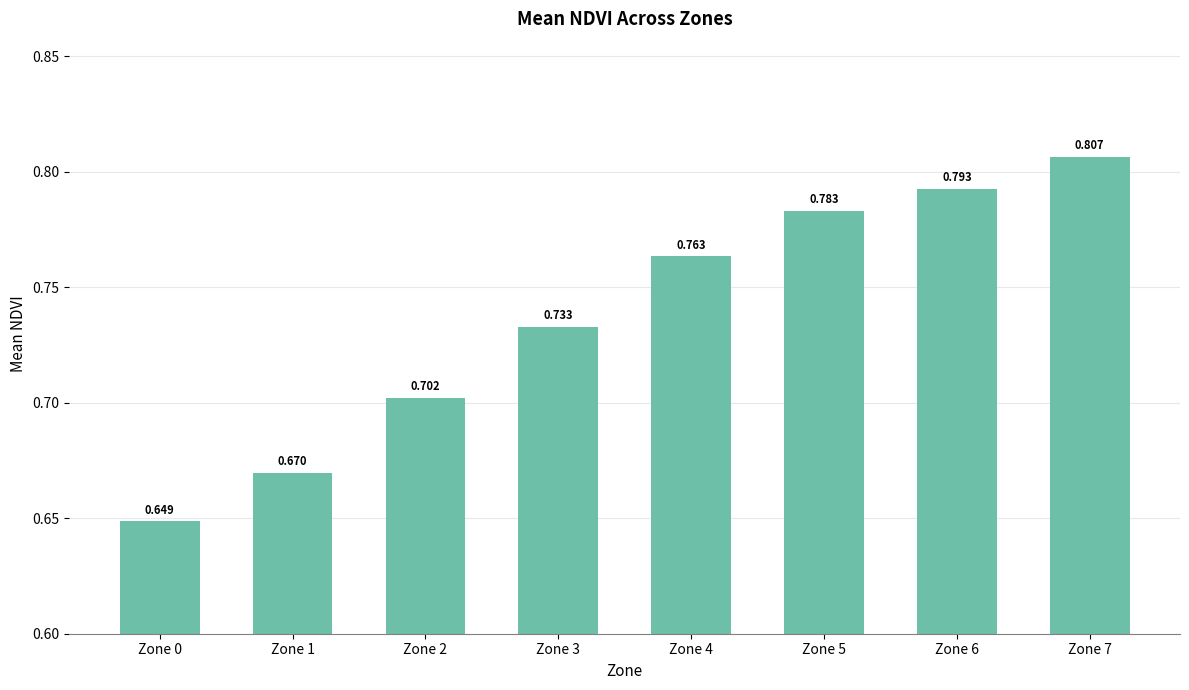

How many series are shown in this chart?

1